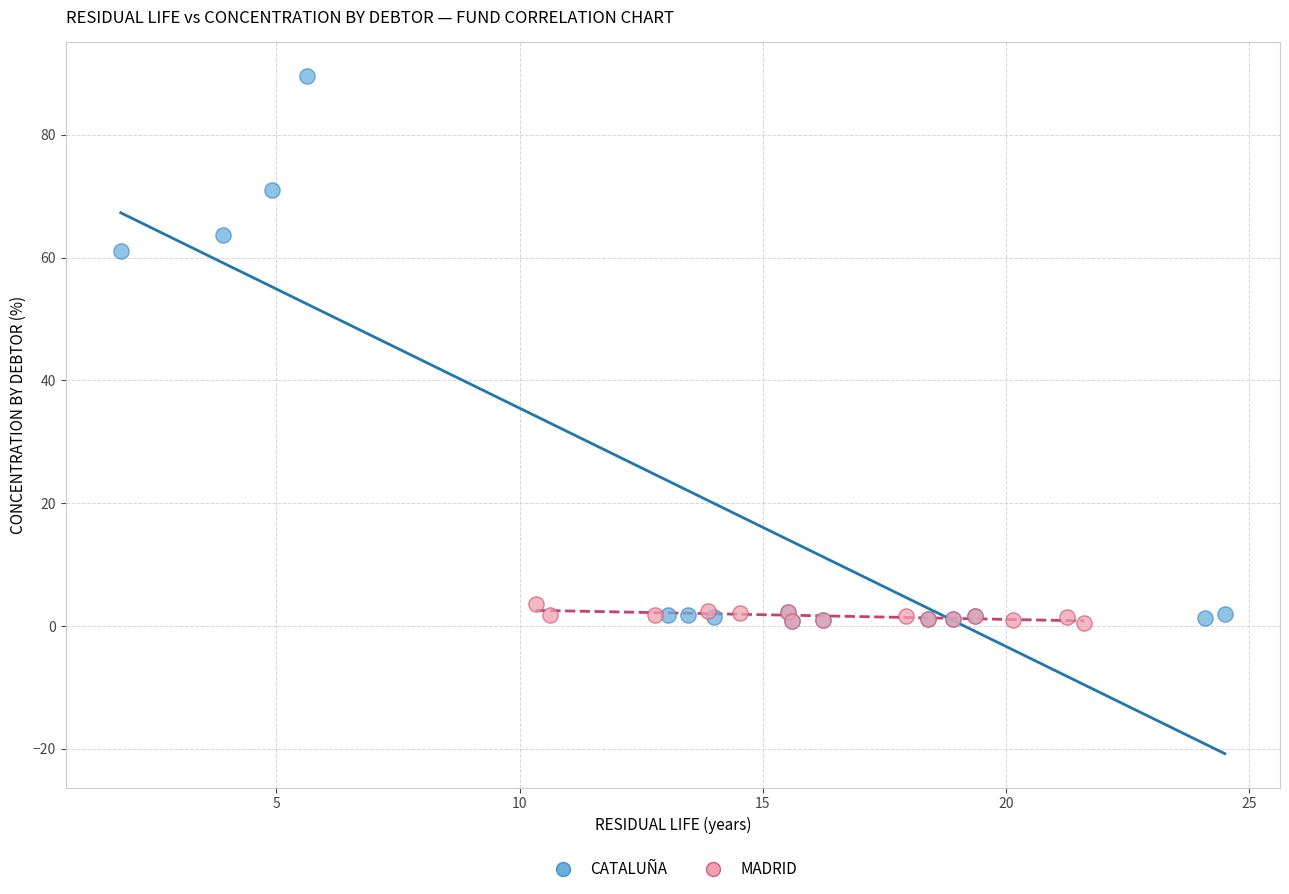

Which series has the widest spread of Y values?

CATALUÑA